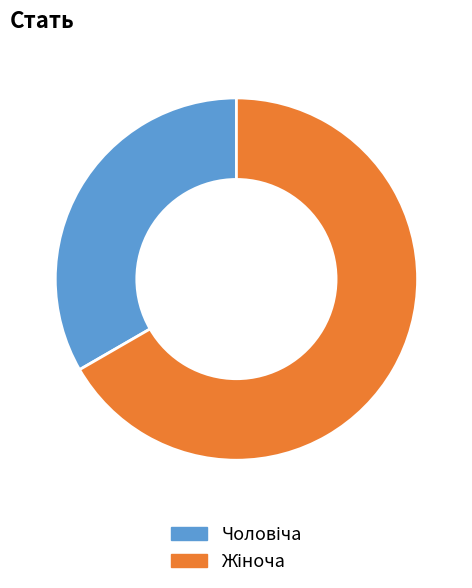

Is there any slice that represents more than half of the pie?

Yes